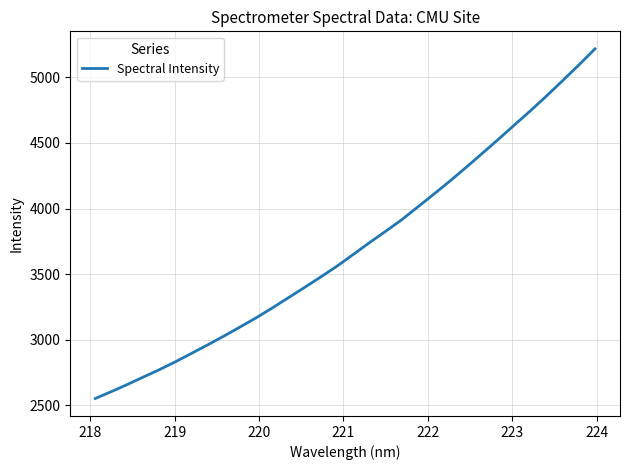

What is the maximum value shown in the chart?

5218.0